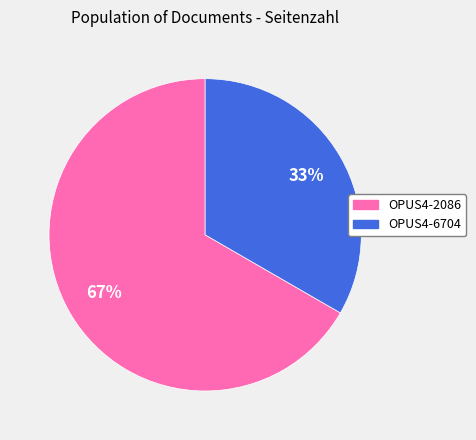

Count the number of slices in the pie.

2